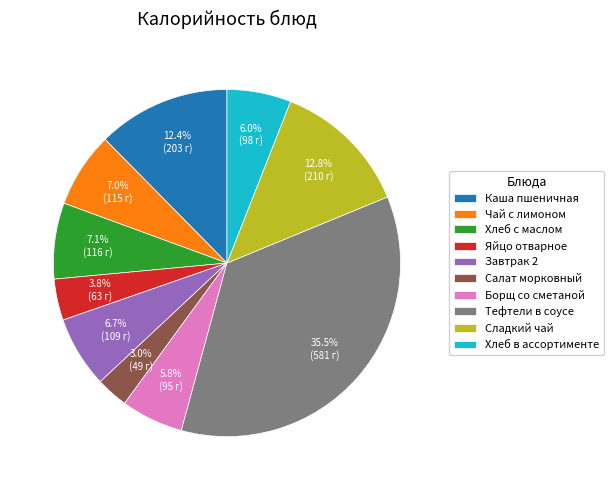

The Борщ со сметаной slice represents 1% of the pie. True or false?

False